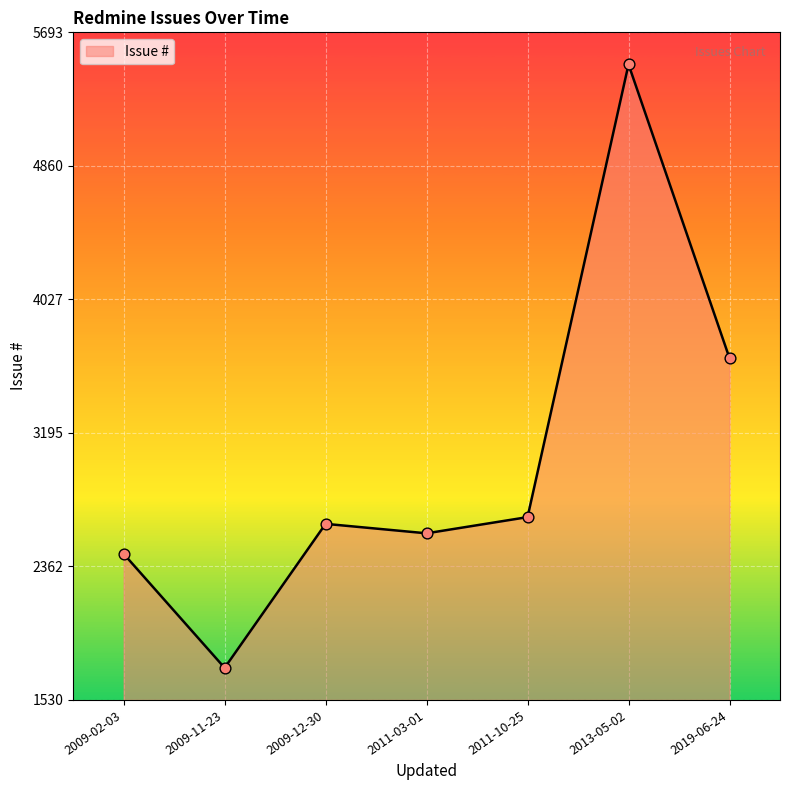

Which has a higher value, 2009-11-23 or 2011-03-01?

2011-03-01